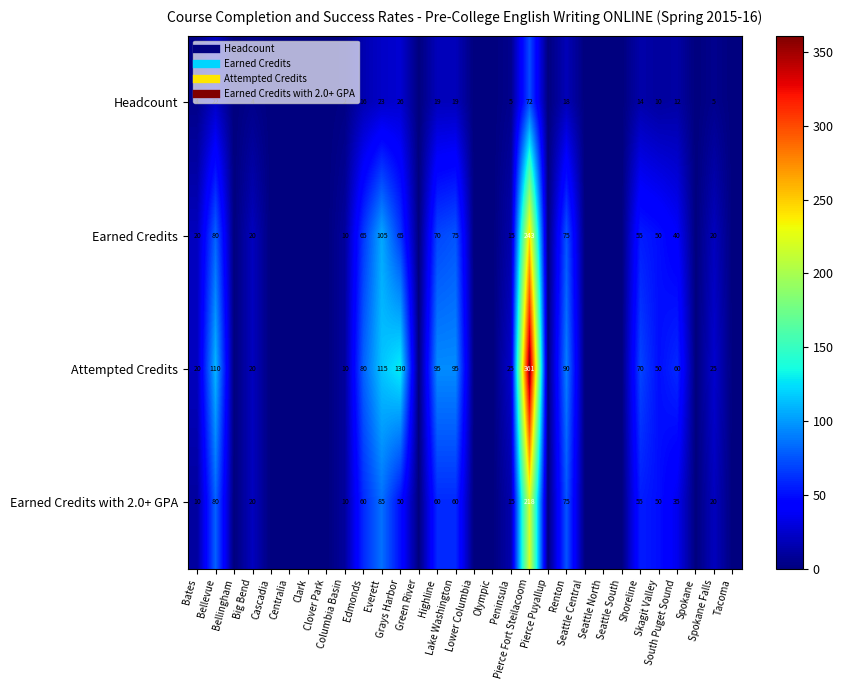

What is the difference between the maximum and minimum values in the Headcount series?

72